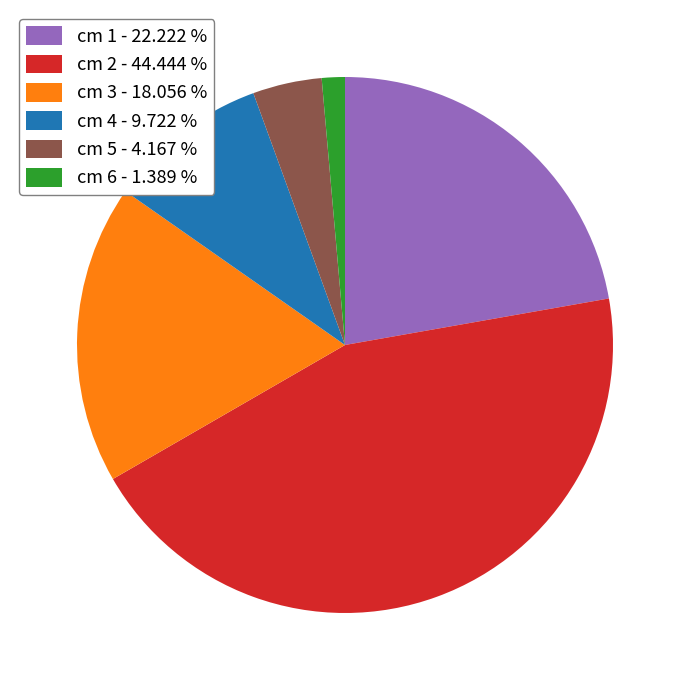

Does cm 4 - 9.722 % account for over 50% of the chart?

No